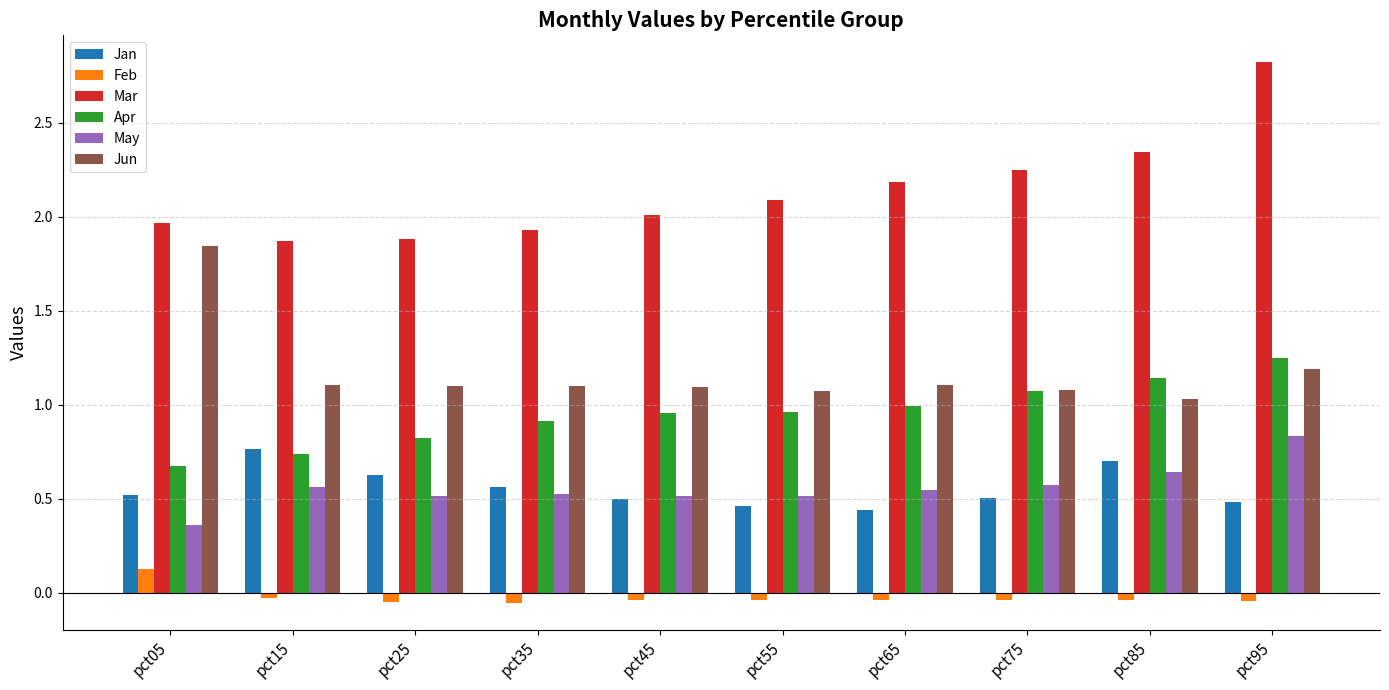

Does the chart contain stacked bars?

No